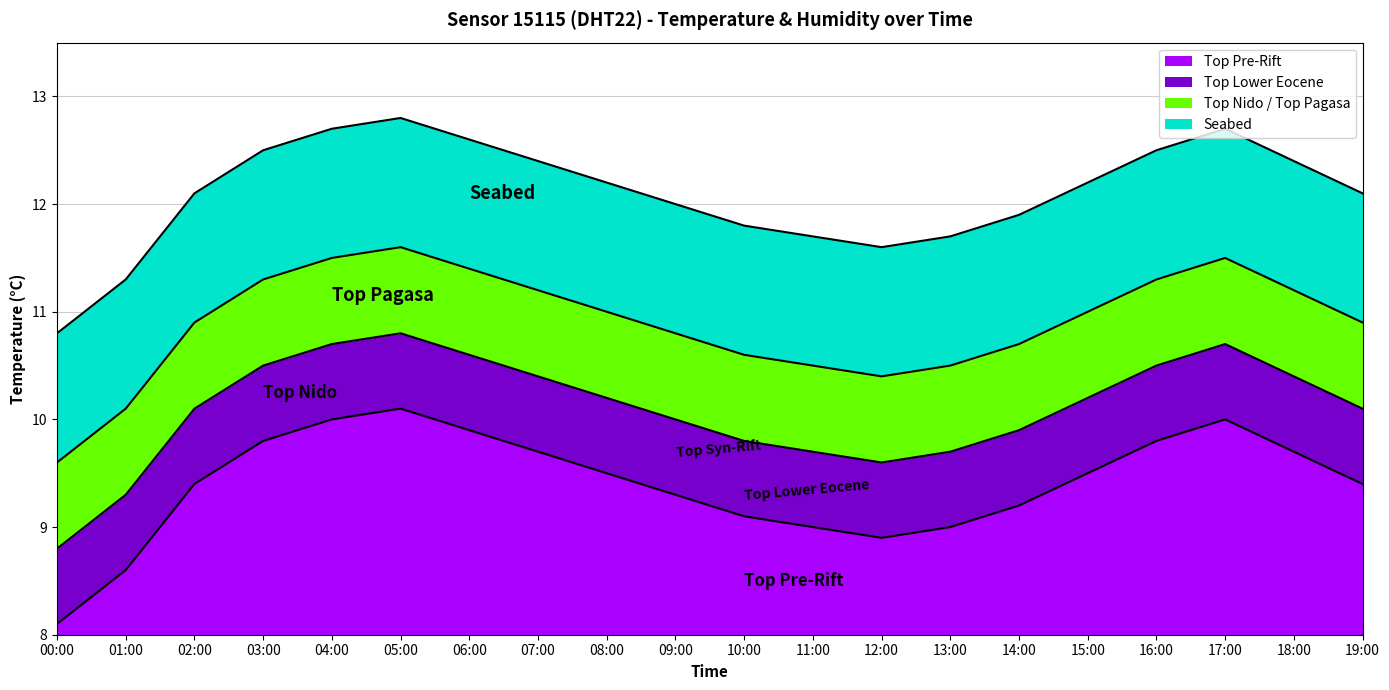

True or false: Top Pre-Rift has a value of 0.4 at 07:00.

False